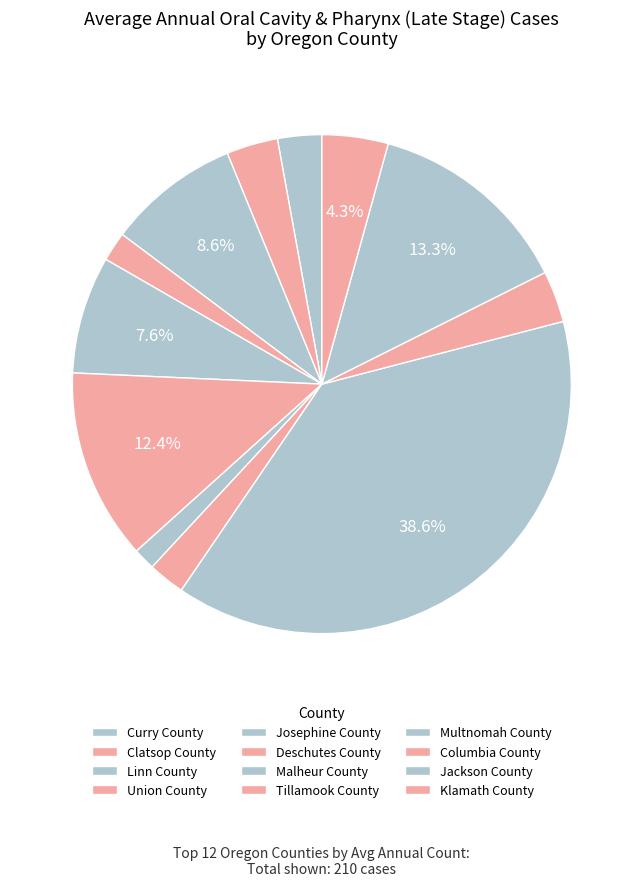

Does any single category account for the majority?

No